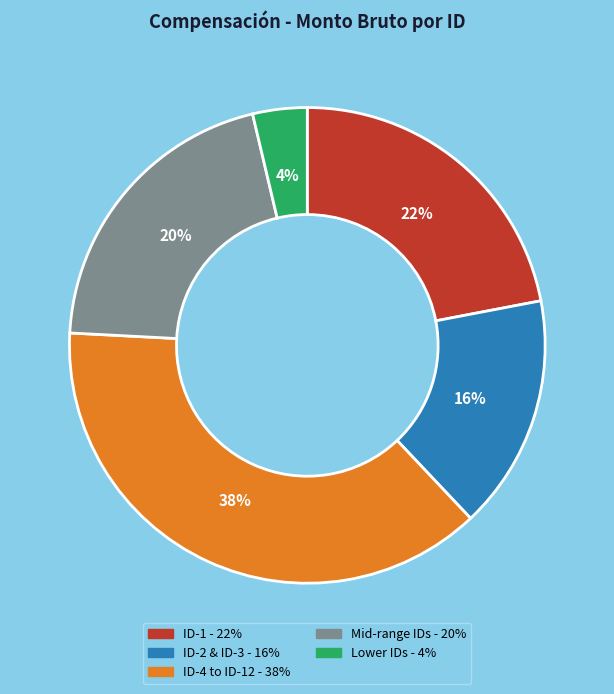

Is there any slice that represents more than half of the pie?

No